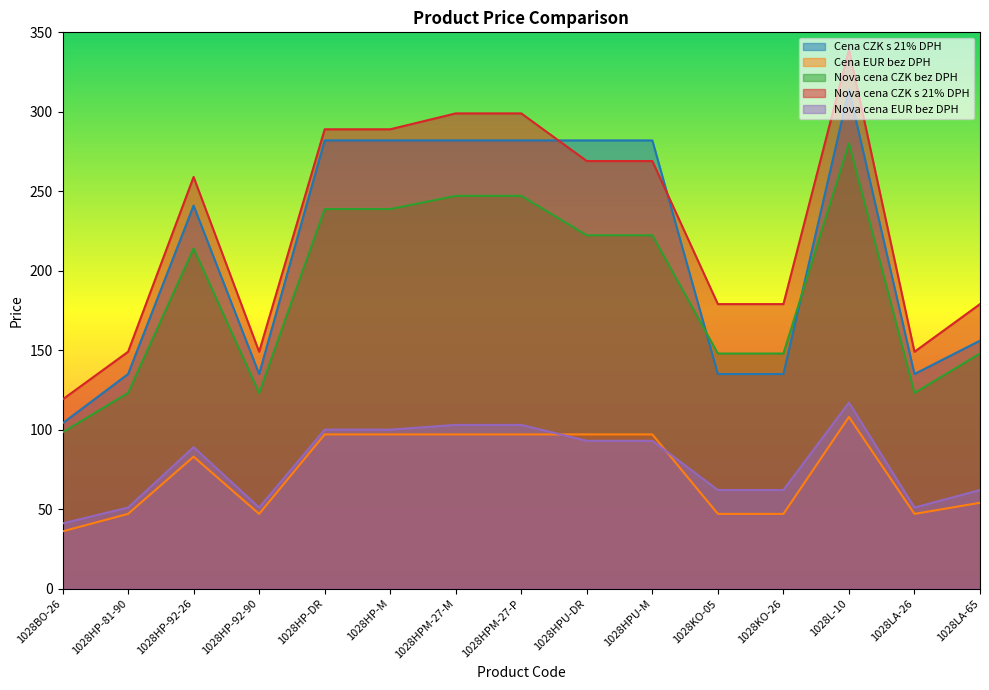

At which category is the sum across all series the highest?

1028L-10